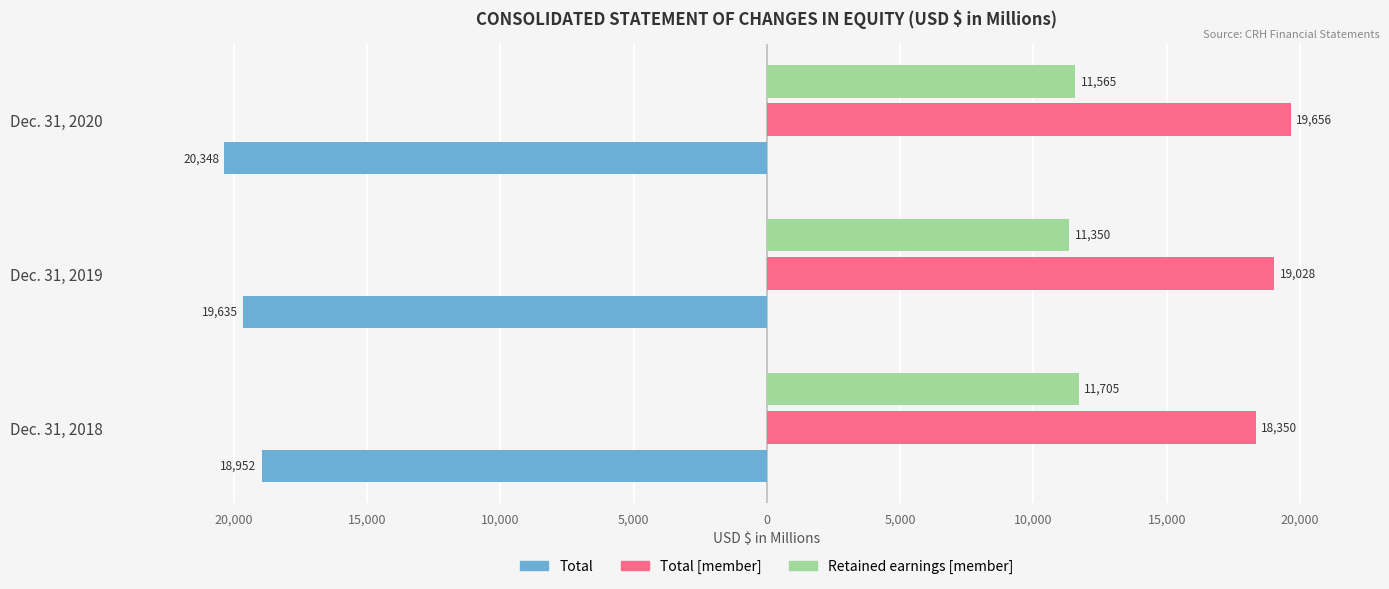

Which series has the largest total across all categories?

Total [member]